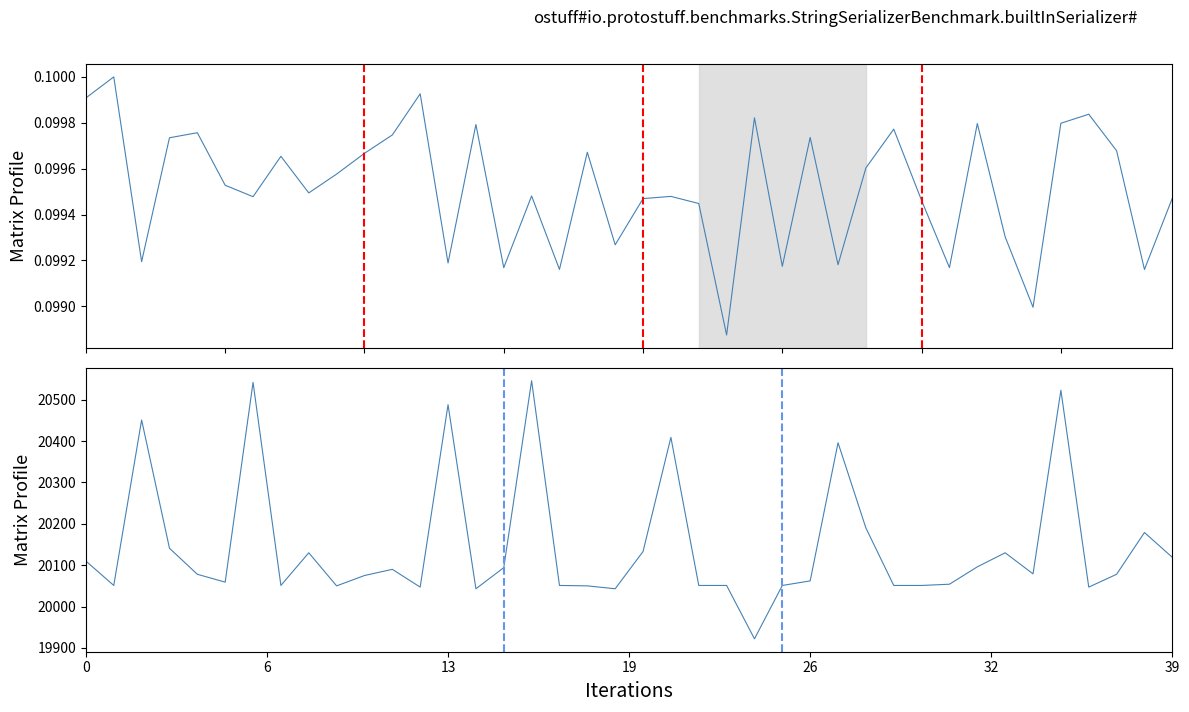

The value of Max_cycle at 22 is 33072.3. True or false?

False